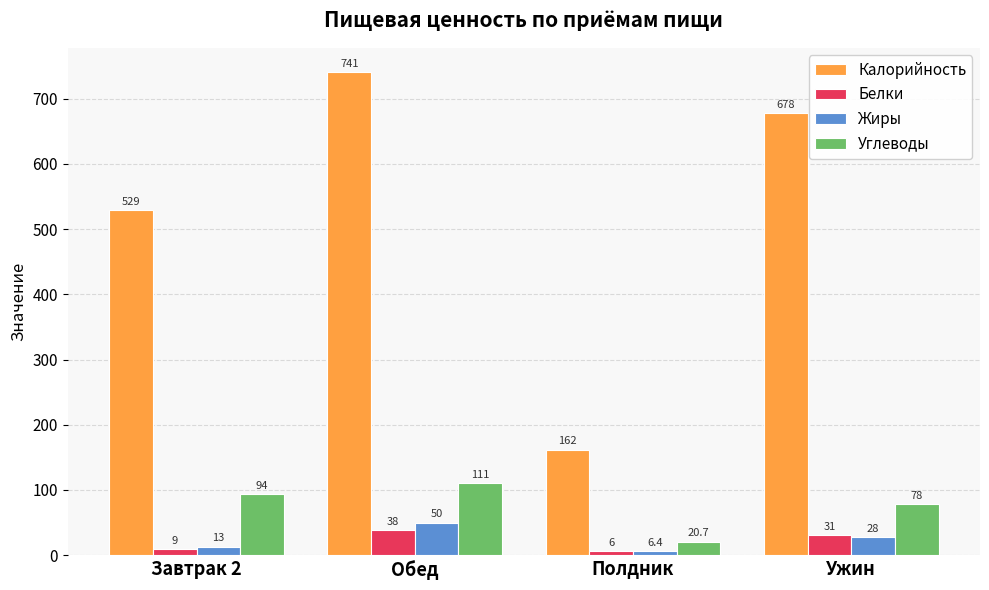

What is the sum of all Калорийность values?

2110.0